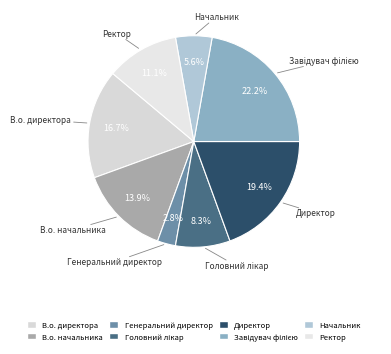

Does В.о. директора represent more than half of the total?

No